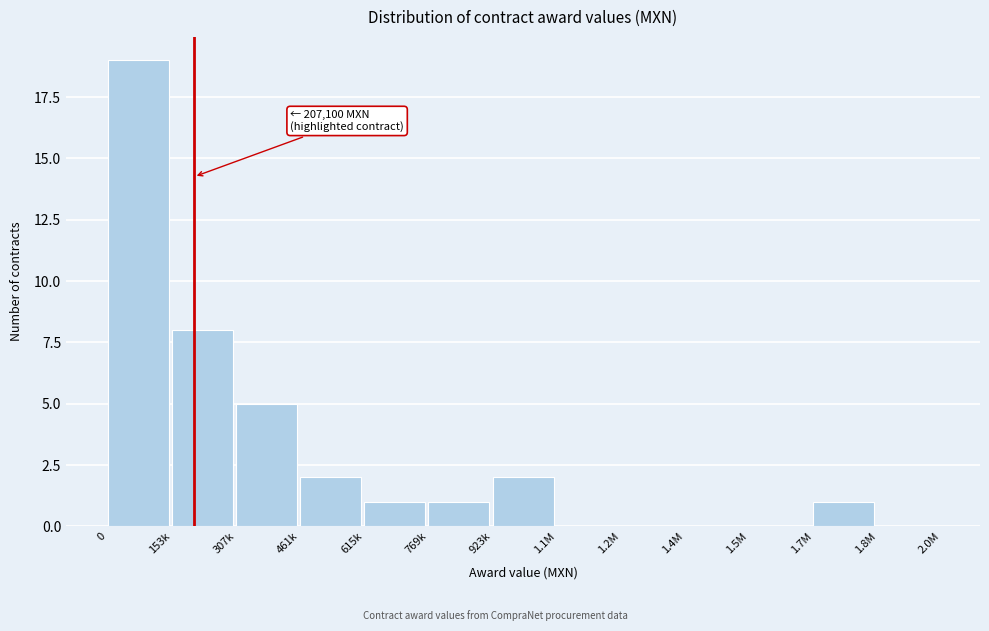

Reading left to right, list all the values displayed in this chart.

0=19	153k=8	307k=5	461k=2	615k=1	769k=1	923k=2	1.1M=0	1.2M=0	1.4M=0	1.5M=0	1.7M=1	1.8M=0